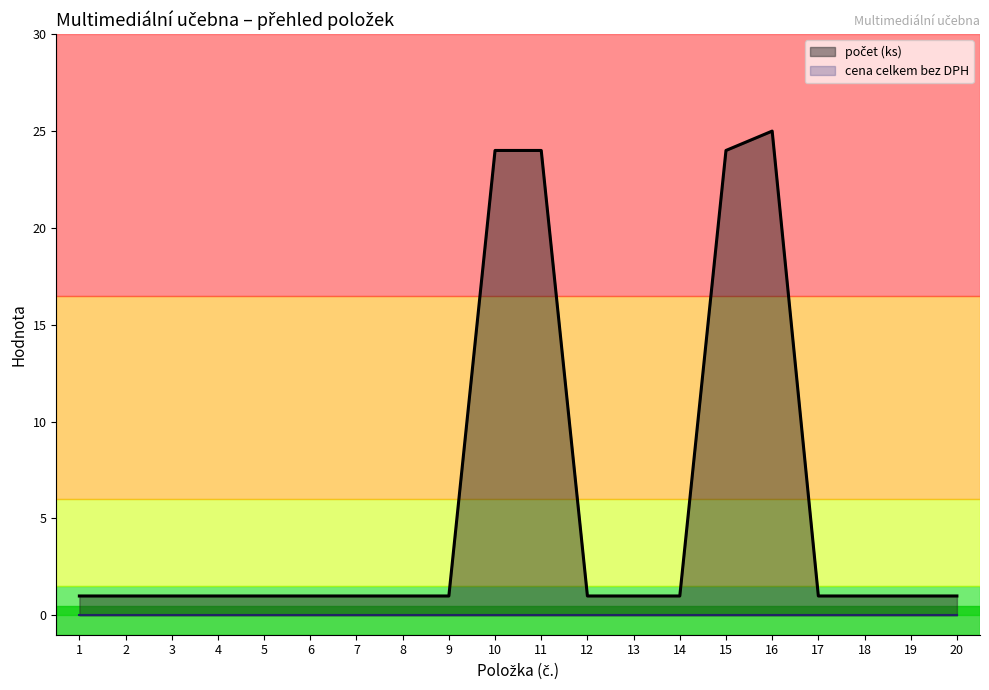

What is the value of the 20th point from the left?

1